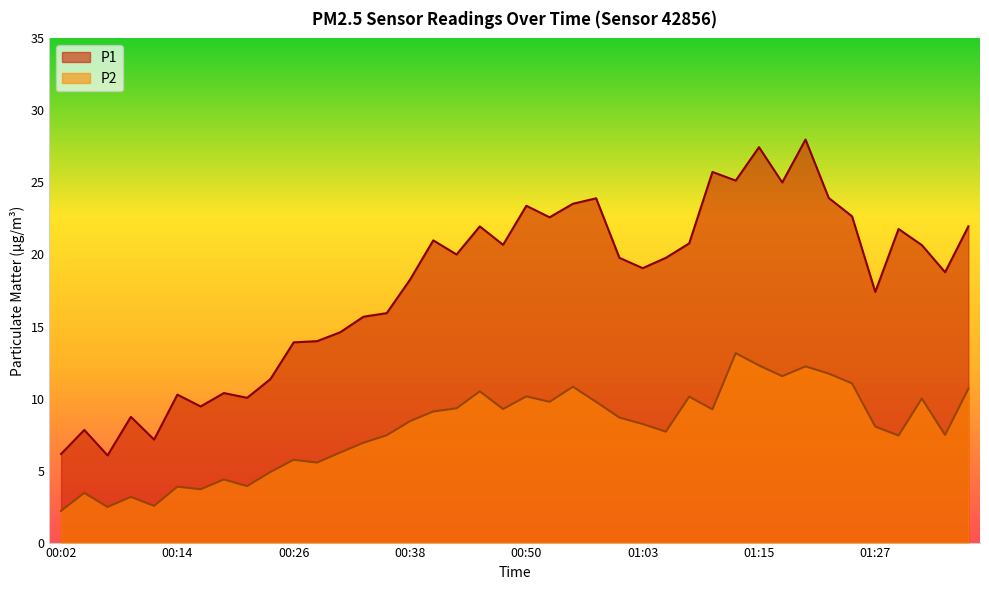

What is the average value of the P1 series?

17.9